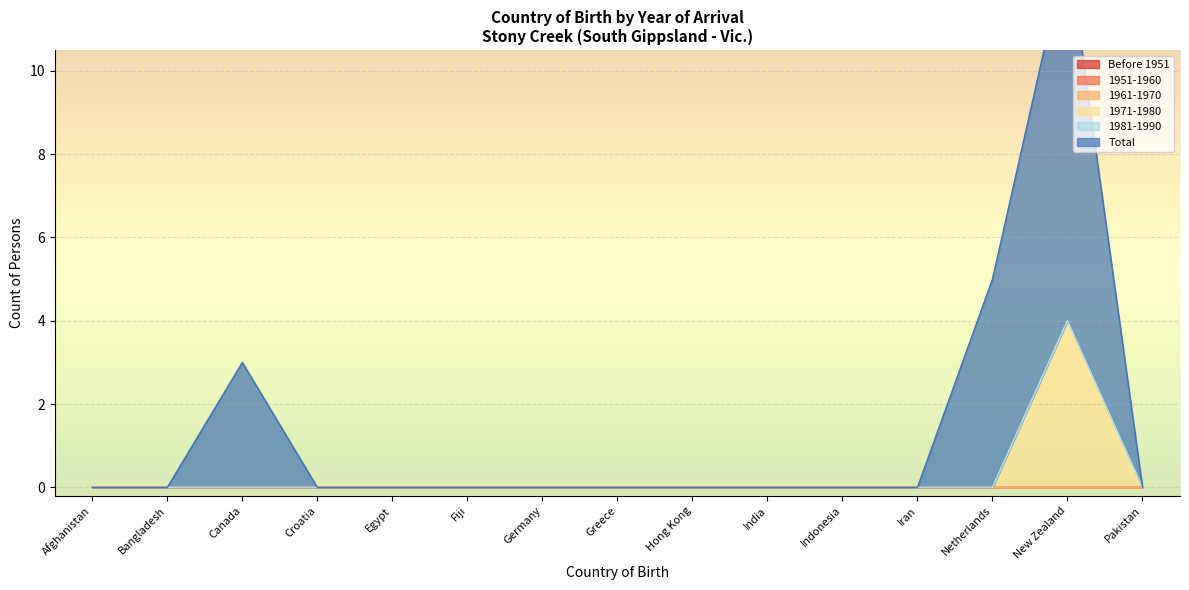

What is the difference between the Total values at New Zealand and Afghanistan?

9